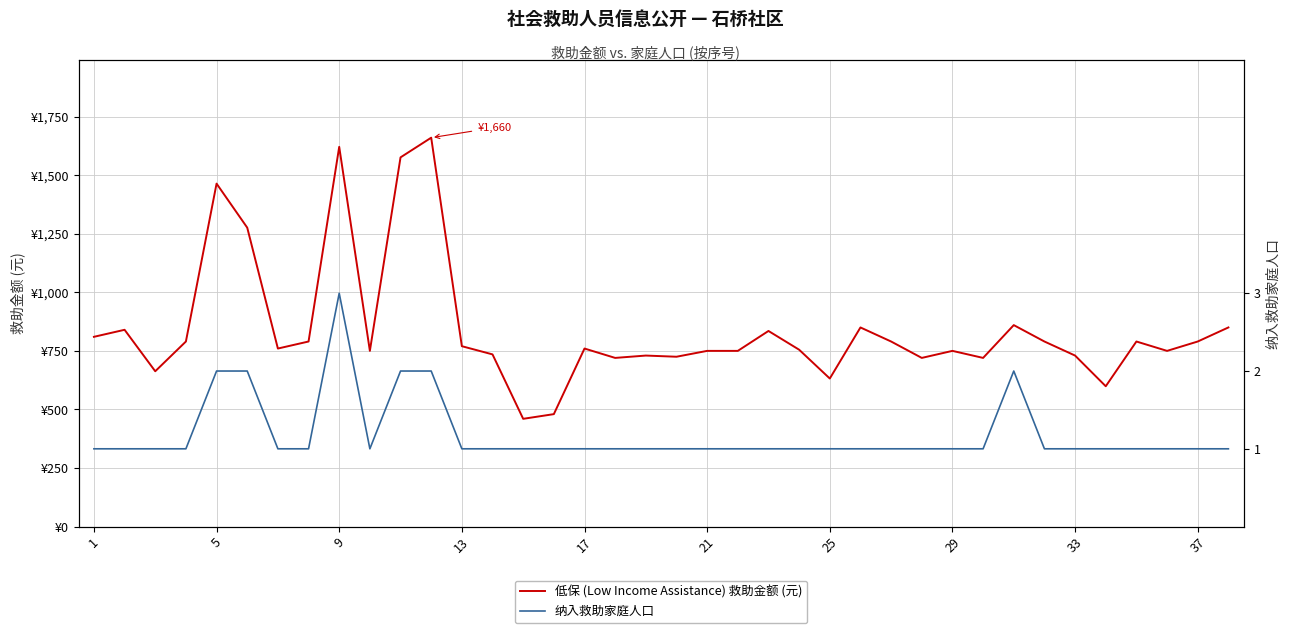

Between 11 and 10, which is larger?

11